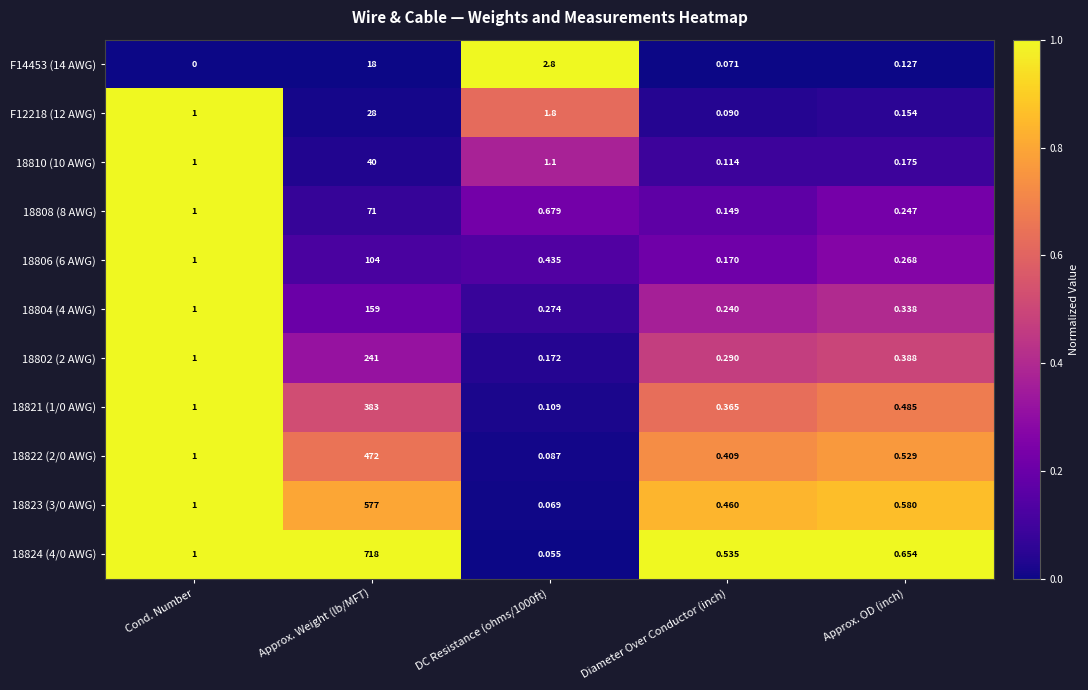

At which category is the sum across all series the highest?

Approx. Weight (lb/MFT)